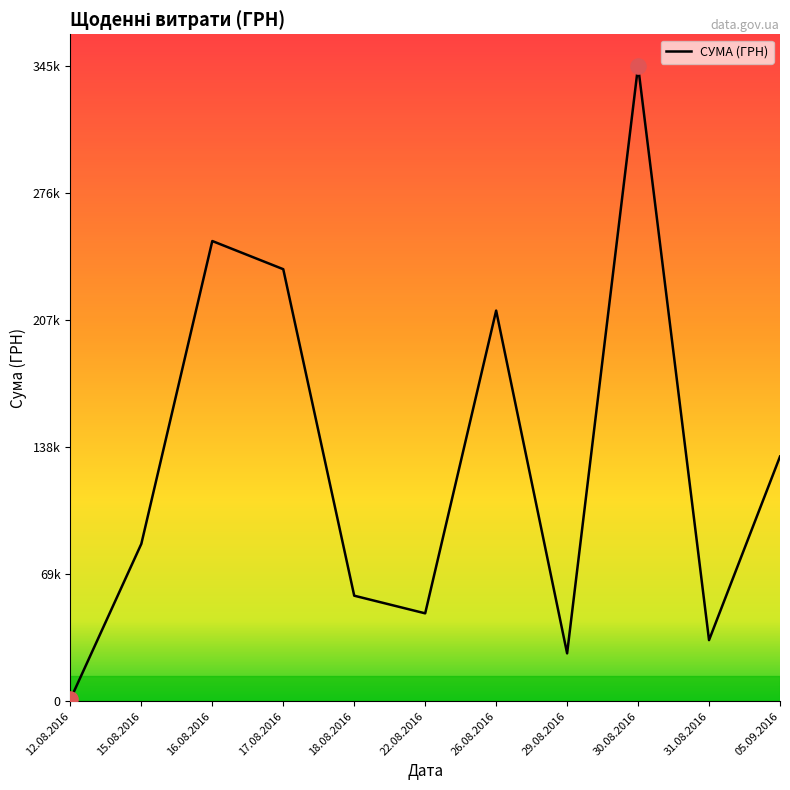

Is this an area chart (filled region under the line)?

No